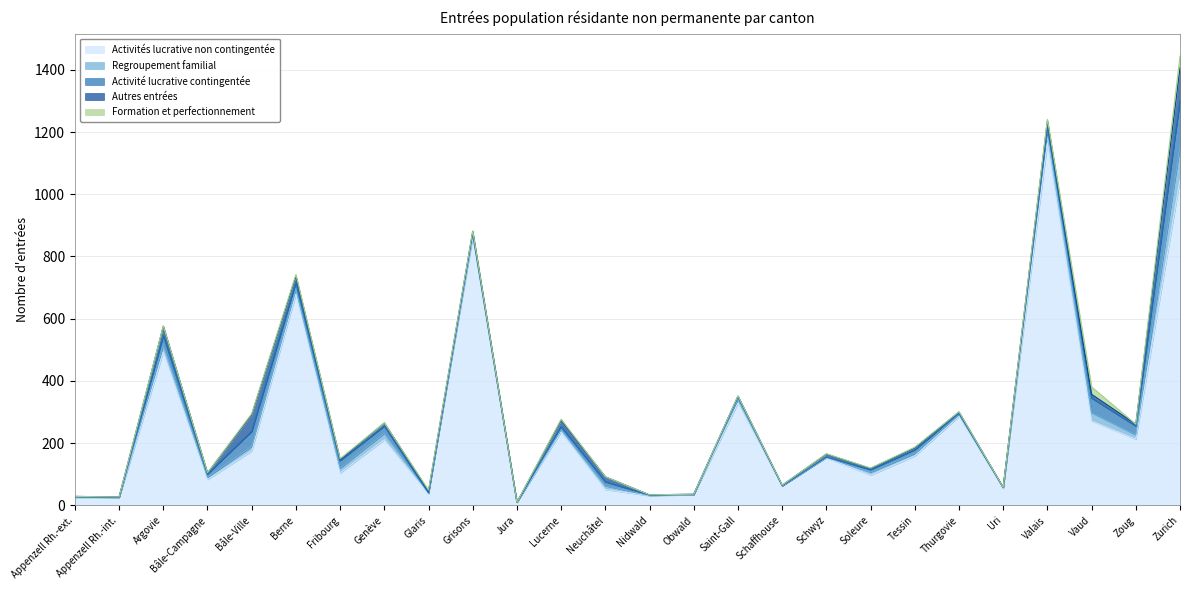

Is it true that Regroupement familial equals 1 at Appenzell Rh.-int.?

True